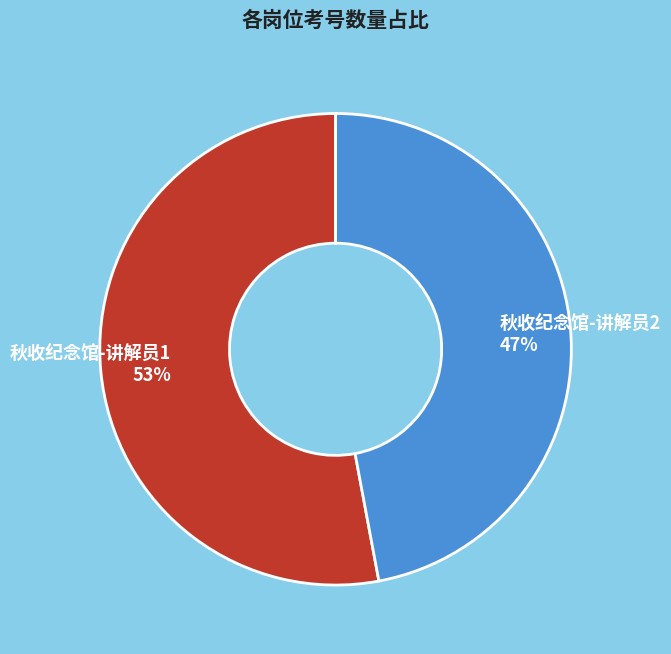

Between 秋收纪念馆-讲解员1 and 秋收纪念馆-讲解员2, which is larger?

秋收纪念馆-讲解员1